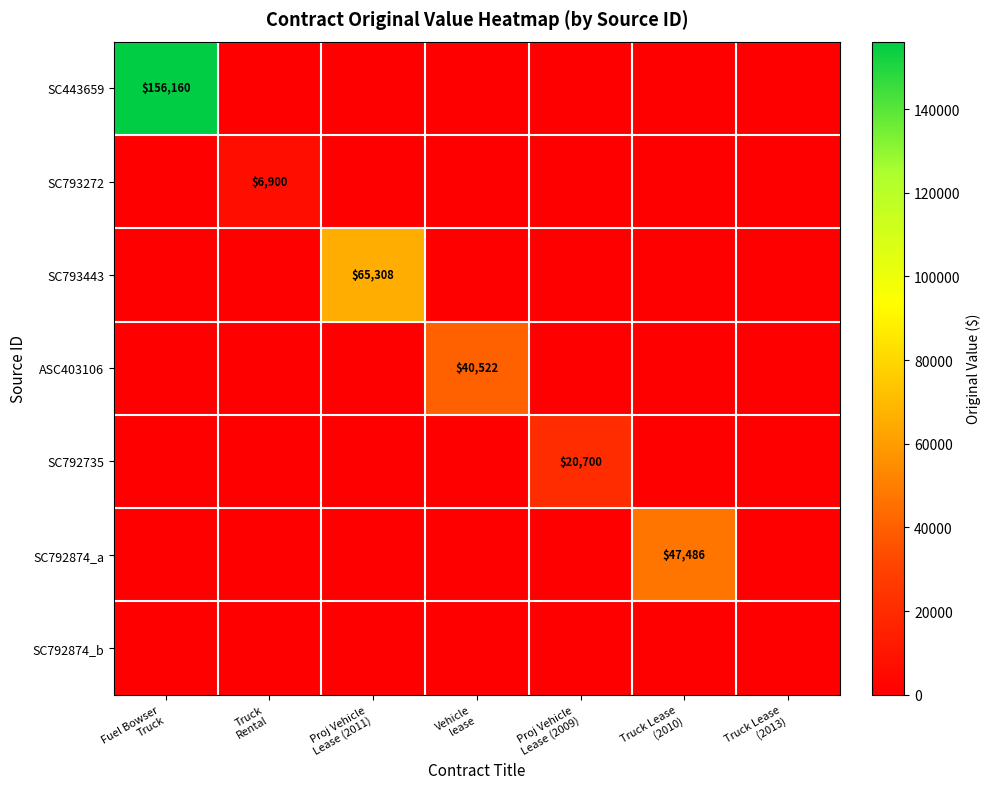

How many distinct data groups are displayed?

7